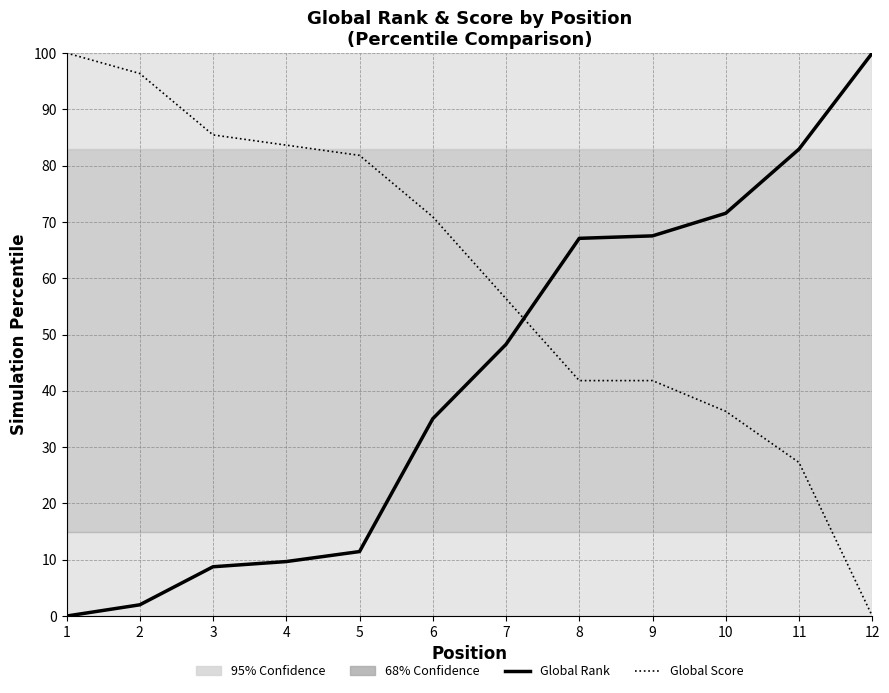

What is the total value across all series at 12?

100.0